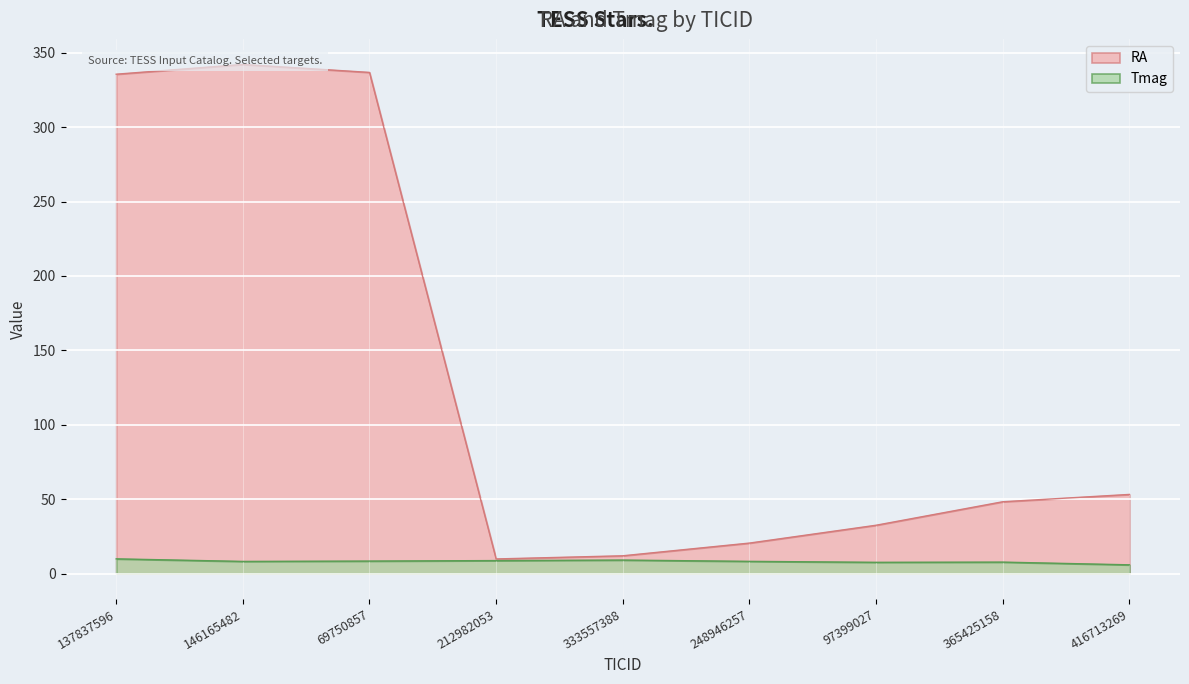

True or false: RA and Tmag intersect in this chart.

False